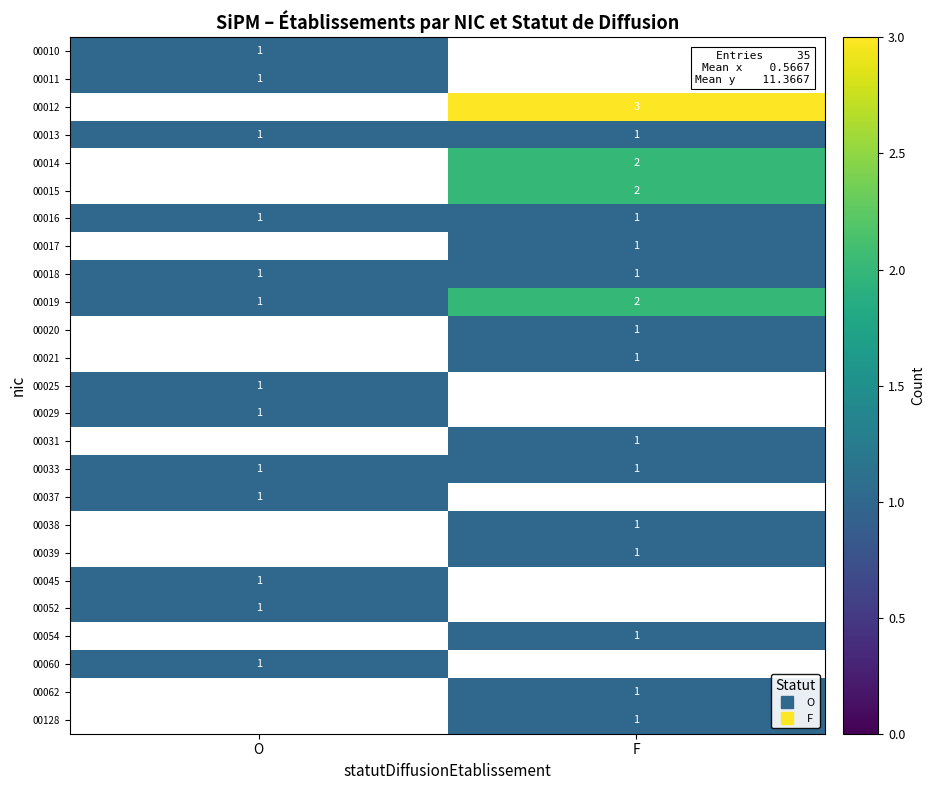

What is the smallest value displayed?

1.0